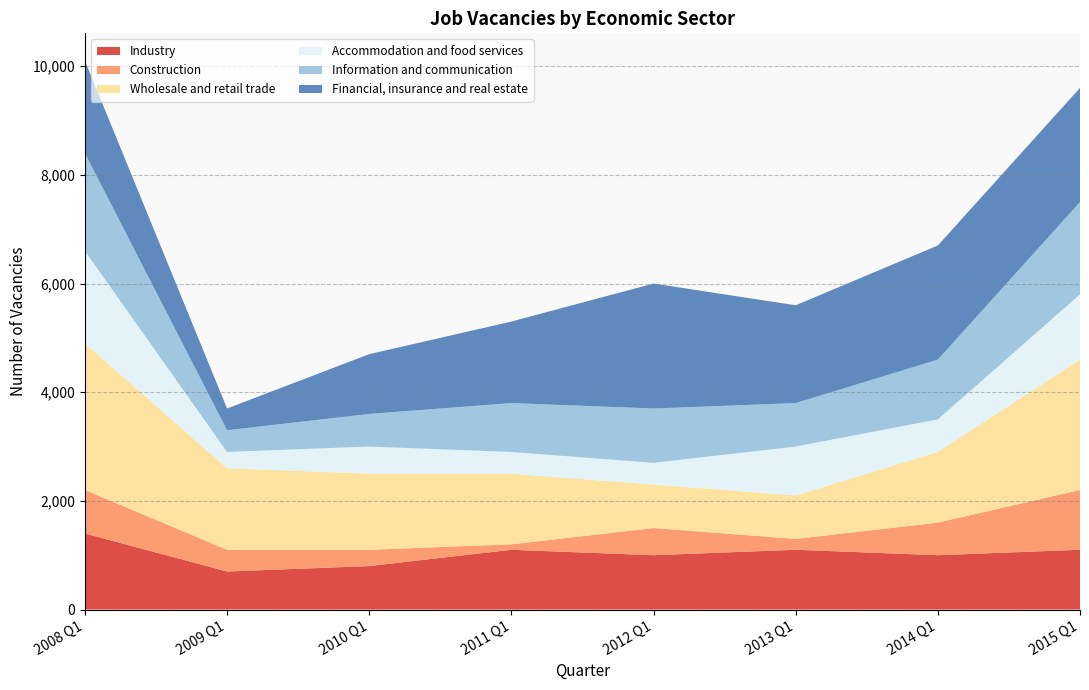

Reading left to right, what are all the values shown in this chart?

Industry: 1400	700	800	1100	1000	1100	1000	1100
Construction: 800	400	300	100	500	200	600	1100
Wholesale and retail trade: 2700	1500	1400	1300	800	800	1300	2400
Accommodation and food services: 1700	300	500	400	400	900	600	1200
Information and communication: 1800	400	600	900	1000	800	1100	1700
Financial, insurance and real estate: 1700	400	1100	1500	2300	1800	2100	2100